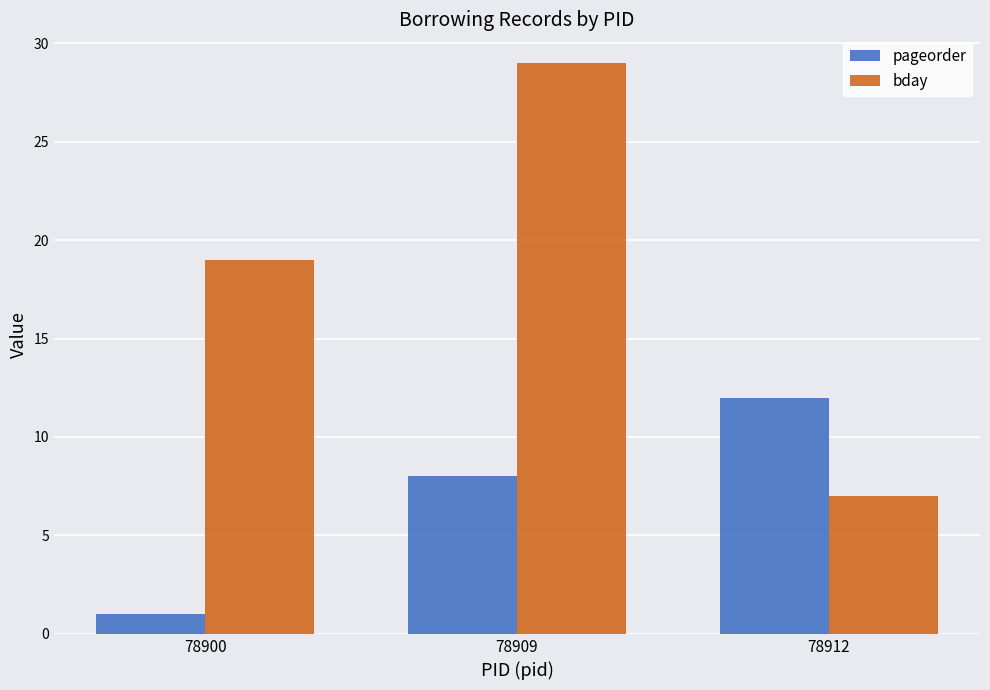

Reading right to left, transcribe all the data shown in this chart.

pageorder: 12	8	1
bday: 7	29	19